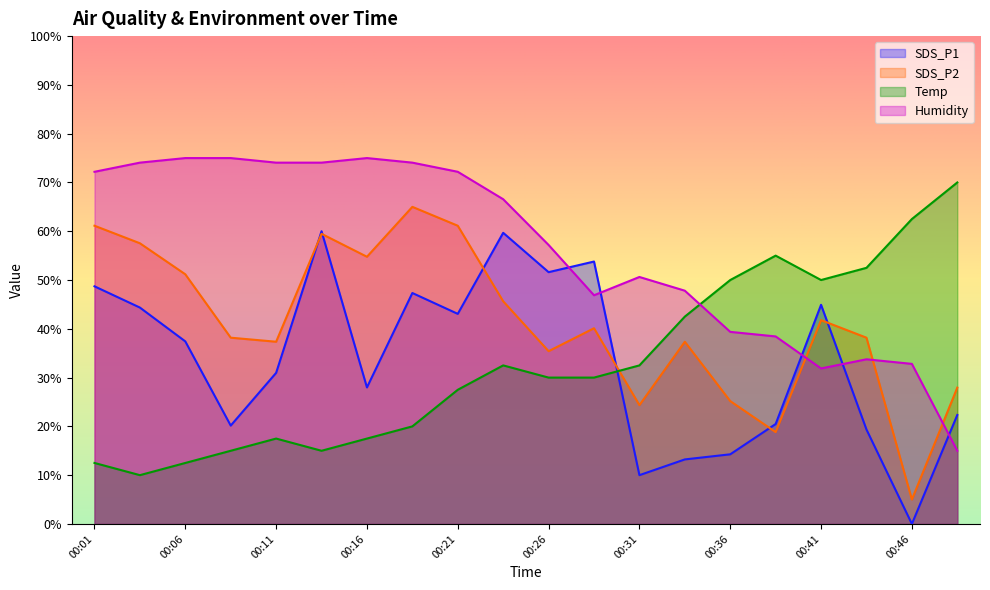

Reading right to left, list all the values displayed in this chart.

SDS_P1: 00:49=22.3	00:46=0.0	00:43=19.4	00:41=44.9	00:38=20.5	00:36=14.3	00:33=13.2	00:31=10.0	00:28=53.8	00:26=51.6	00:23=59.7	00:21=43.1	00:18=47.3	00:16=28.0	00:14=60.0	00:11=31.0	00:09=20.2	00:06=37.4	00:04=44.4	00:01=48.7
SDS_P2: 00:49=27.9	00:46=5.0	00:43=38.2	00:41=41.8	00:38=18.8	00:36=25.2	00:33=37.4	00:31=24.4	00:28=40.1	00:26=35.4	00:23=45.6	00:21=61.1	00:18=65.0	00:16=54.8	00:14=59.5	00:11=37.4	00:09=38.2	00:06=51.2	00:04=57.5	00:01=61.1
Temp: 00:49=70.0	00:46=62.5	00:43=52.5	00:41=50.0	00:38=55.0	00:36=50.0	00:33=42.5	00:31=32.5	00:28=30.0	00:26=30.0	00:23=32.5	00:21=27.5	00:18=20.0	00:16=17.5	00:14=15.0	00:11=17.5	00:09=15.0	00:06=12.5	00:04=10.0	00:01=12.5
Humidity: 00:49=15.0	00:46=32.8	00:43=33.7	00:41=31.9	00:38=38.4	00:36=39.4	00:33=47.8	00:31=50.6	00:28=46.9	00:26=57.2	00:23=66.6	00:21=72.2	00:18=74.1	00:16=75.0	00:14=74.1	00:11=74.1	00:09=75.0	00:06=75.0	00:04=74.1	00:01=72.2